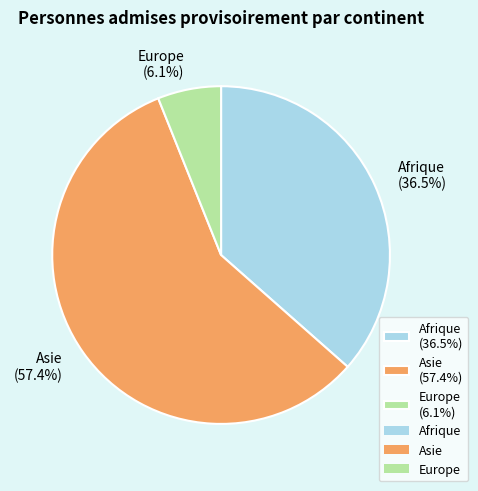

Count the number of slices in the pie.

3